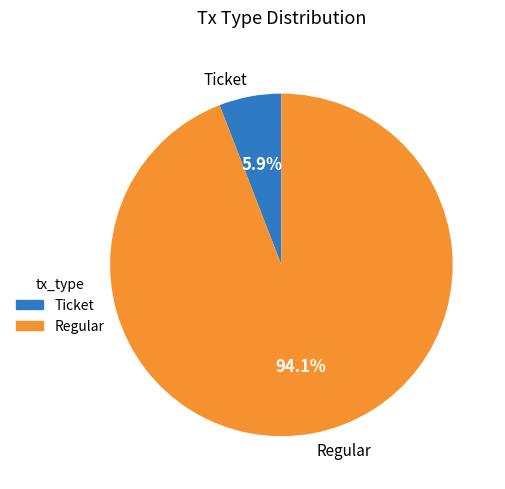

Is it true that Ticket is 11% of the pie?

False